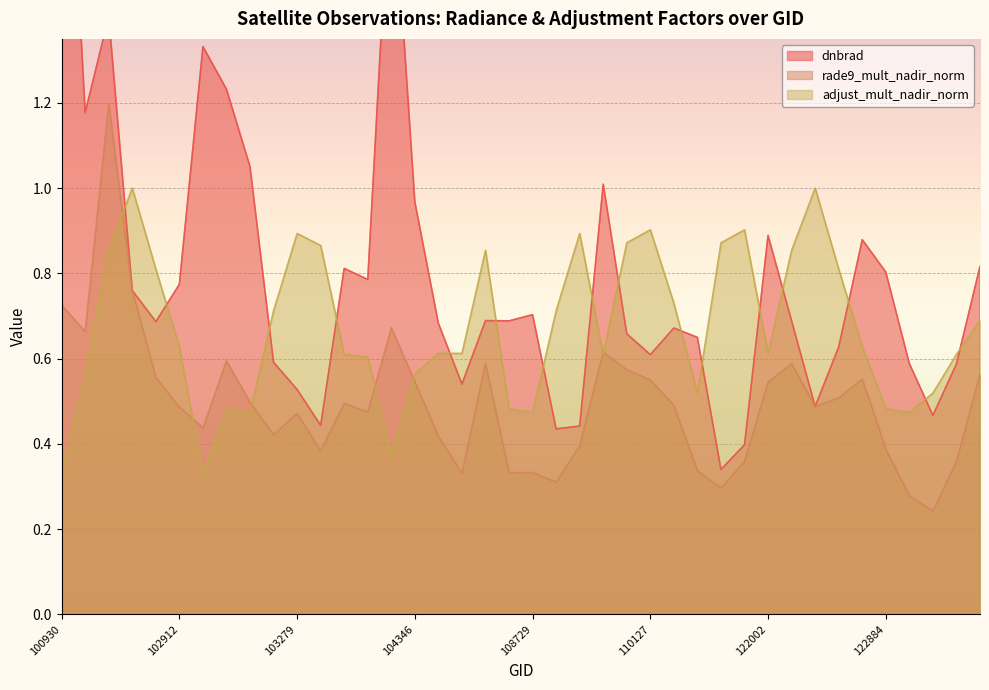

Read the rade9_mult_nadir_norm value at 103761.

0.5